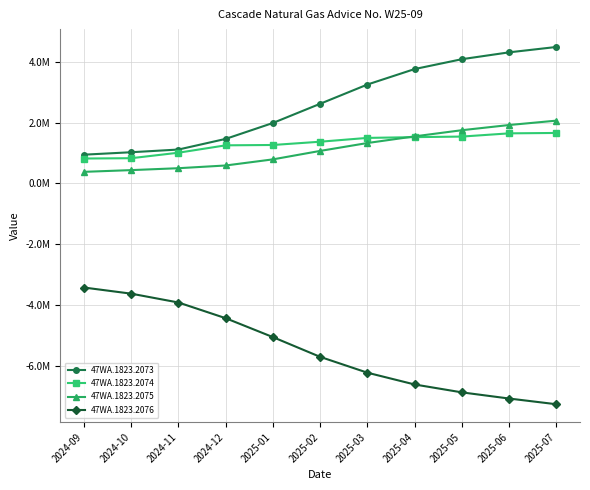

Is this an area chart (filled region under the line)?

No